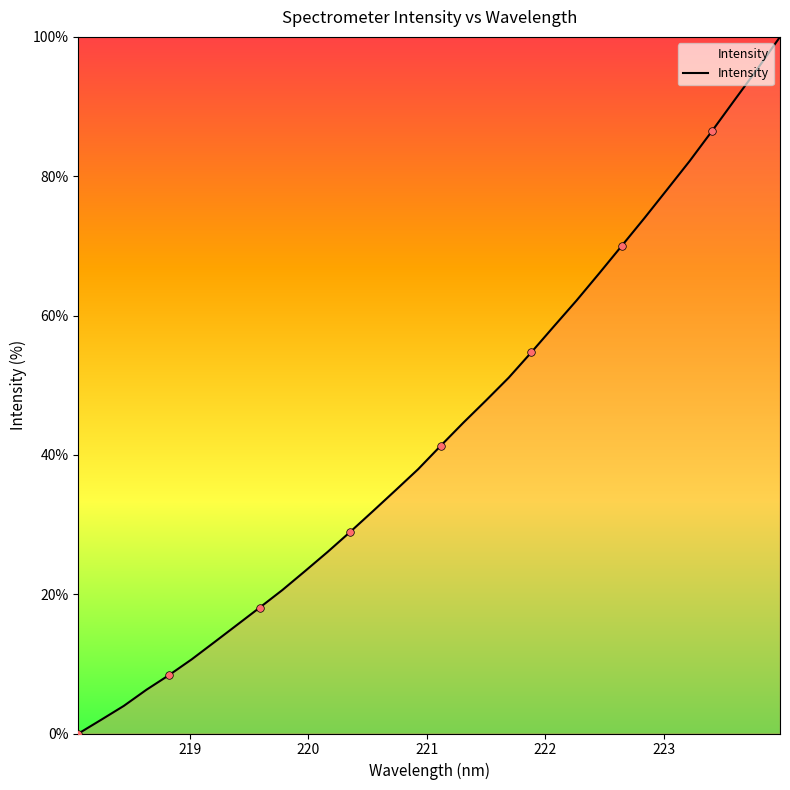

What is the difference between the maximum and minimum values?

100.0